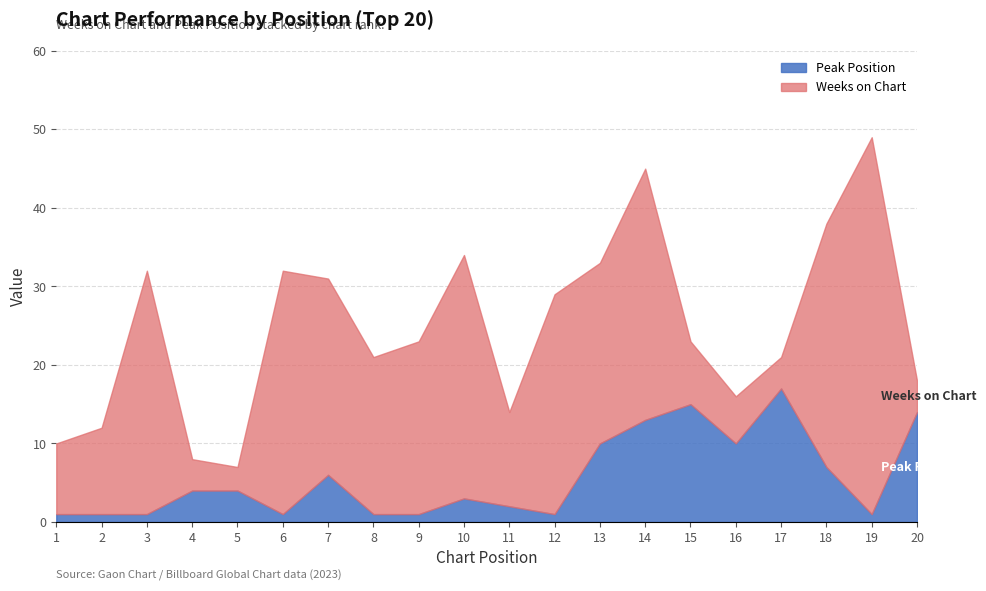

What is the value of the Weeks on Chart point at the 2nd from the left?

11